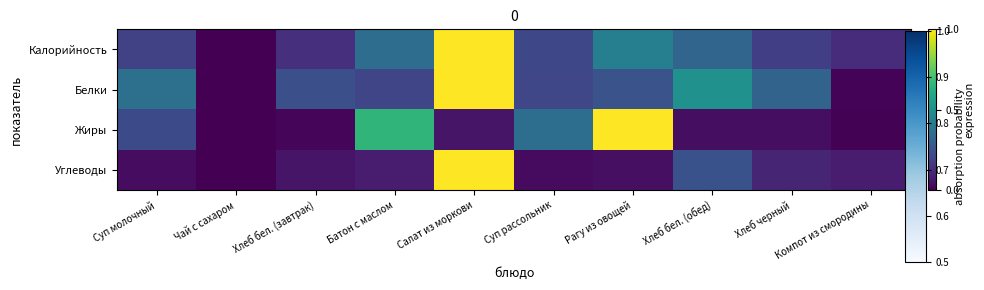

Count the number of categories in the chart.

10